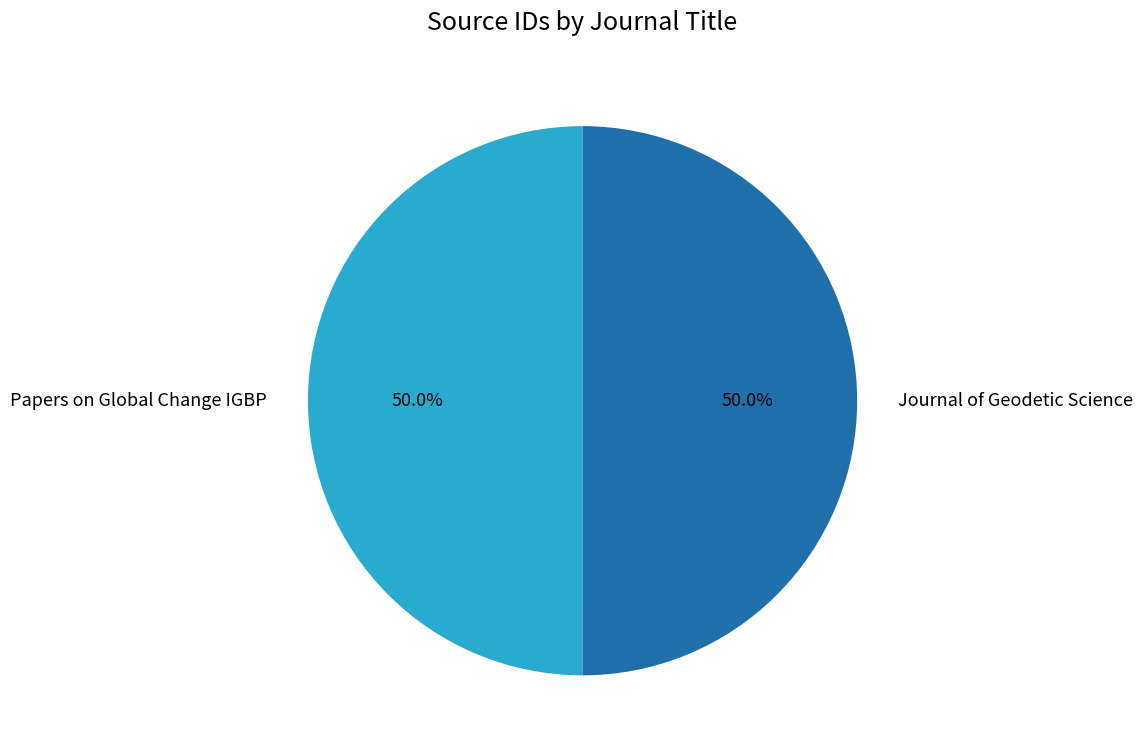

What is the total percentage of Journal of Geodetic Science and Papers on Global Change IGBP?

100.0%